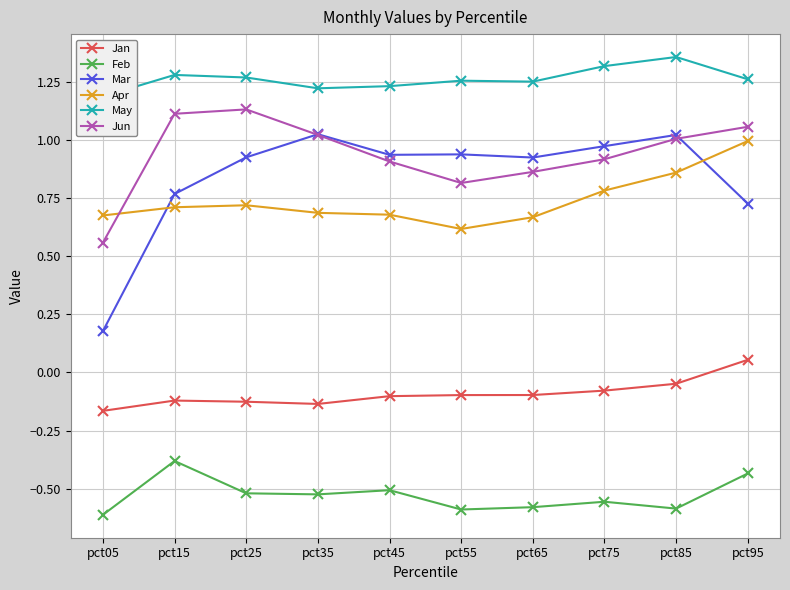

Reading left to right, transcribe all the data shown in this chart.

Jan: pct05=-0.2	pct15=-0.1	pct25=-0.1	pct35=-0.1	pct45=-0.1	pct55=-0.1	pct65=-0.1	pct75=-0.1	pct85=-0.0	pct95=0.1
Feb: pct05=-0.6	pct15=-0.4	pct25=-0.5	pct35=-0.5	pct45=-0.5	pct55=-0.6	pct65=-0.6	pct75=-0.6	pct85=-0.6	pct95=-0.4
Mar: pct05=0.2	pct15=0.8	pct25=0.9	pct35=1.0	pct45=0.9	pct55=0.9	pct65=0.9	pct75=1.0	pct85=1.0	pct95=0.7
Apr: pct05=0.7	pct15=0.7	pct25=0.7	pct35=0.7	pct45=0.7	pct55=0.6	pct65=0.7	pct75=0.8	pct85=0.9	pct95=1.0
May: pct05=1.2	pct15=1.3	pct25=1.3	pct35=1.2	pct45=1.2	pct55=1.3	pct65=1.2	pct75=1.3	pct85=1.4	pct95=1.3
Jun: pct05=0.6	pct15=1.1	pct25=1.1	pct35=1.0	pct45=0.9	pct55=0.8	pct65=0.9	pct75=0.9	pct85=1.0	pct95=1.1